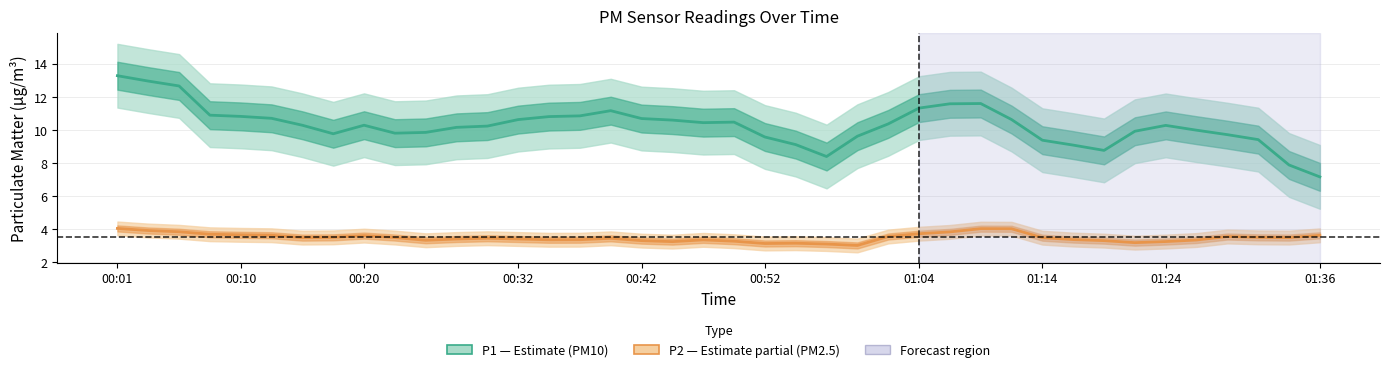

Is the value of P2 (PM2.5) at 20 greater than the value of P1 (PM10) at 27?

No